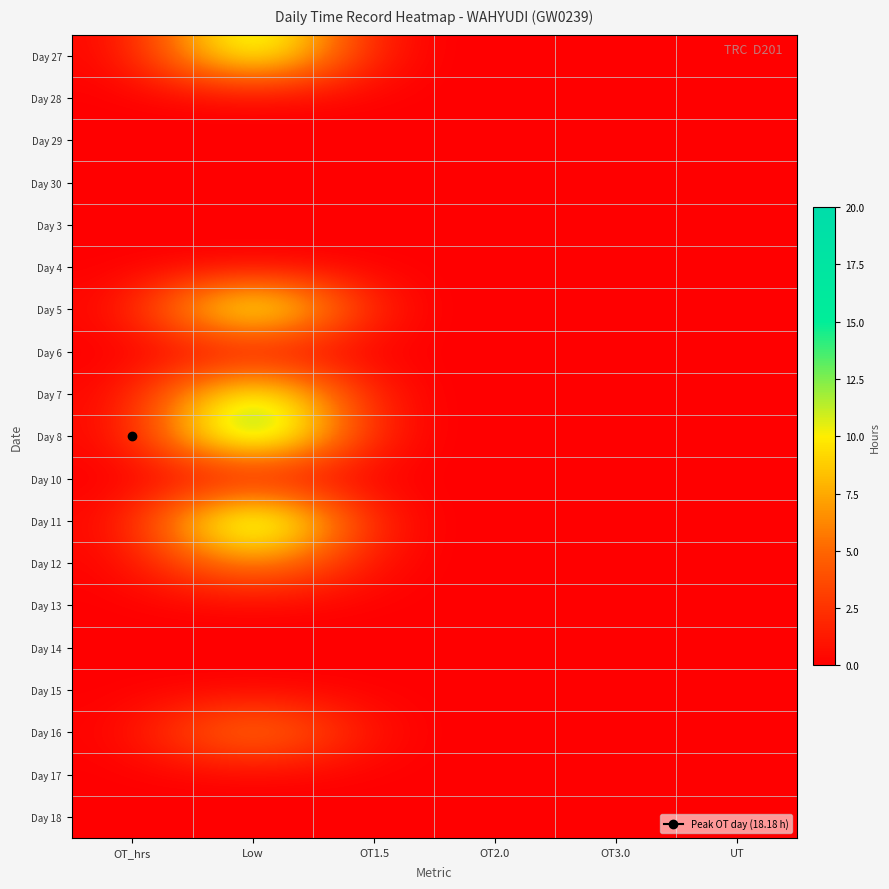

Reading left to right, extract all data points from this chart.

Day 27: OT_hrs=0.0	Low=15.2	OT1.5=0.0	OT2.0=0.0	OT3.0=0.0	UT=0.0
Day 28: OT_hrs=0.0	Low=0.0	OT1.5=0.0	OT2.0=0.0	OT3.0=0.0	UT=0.0
Day 29: OT_hrs=0.0	Low=0.0	OT1.5=0.0	OT2.0=0.0	OT3.0=0.0	UT=0.0
Day 30: OT_hrs=0.0	Low=0.0	OT1.5=0.0	OT2.0=0.0	OT3.0=0.0	UT=0.0
Day 3: OT_hrs=0.0	Low=0.0	OT1.5=0.0	OT2.0=0.0	OT3.0=0.0	UT=0.0
Day 4: OT_hrs=0.0	Low=0.0	OT1.5=0.0	OT2.0=0.0	OT3.0=0.0	UT=0.0
Day 5: OT_hrs=0.0	Low=16.6	OT1.5=0.0	OT2.0=0.0	OT3.0=0.0	UT=0.0
Day 6: OT_hrs=0.0	Low=0.0	OT1.5=0.0	OT2.0=0.0	OT3.0=0.0	UT=0.0
Day 7: OT_hrs=0.0	Low=14.7	OT1.5=0.0	OT2.0=0.0	OT3.0=0.0	UT=0.0
Day 8: OT_hrs=0.0	Low=18.2	OT1.5=0.0	OT2.0=0.0	OT3.0=0.0	UT=0.0
Day 10: OT_hrs=0.0	Low=0.0	OT1.5=0.0	OT2.0=0.0	OT3.0=0.0	UT=0.0
Day 11: OT_hrs=0.0	Low=18.4	OT1.5=0.0	OT2.0=0.0	OT3.0=0.0	UT=0.0
Day 12: OT_hrs=0.0	Low=8.2	OT1.5=0.0	OT2.0=0.0	OT3.0=0.0	UT=0.0
Day 13: OT_hrs=0.0	Low=0.0	OT1.5=0.0	OT2.0=0.0	OT3.0=0.0	UT=0.0
Day 14: OT_hrs=0.0	Low=0.0	OT1.5=0.0	OT2.0=0.0	OT3.0=0.0	UT=0.0
Day 15: OT_hrs=0.0	Low=0.0	OT1.5=0.0	OT2.0=0.0	OT3.0=0.0	UT=0.0
Day 16: OT_hrs=0.0	Low=8.1	OT1.5=0.0	OT2.0=0.0	OT3.0=0.0	UT=0.0
Day 17: OT_hrs=0.0	Low=0.0	OT1.5=0.0	OT2.0=0.0	OT3.0=0.0	UT=0.0
Day 18: OT_hrs=0.0	Low=0.0	OT1.5=0.0	OT2.0=0.0	OT3.0=0.0	UT=0.0